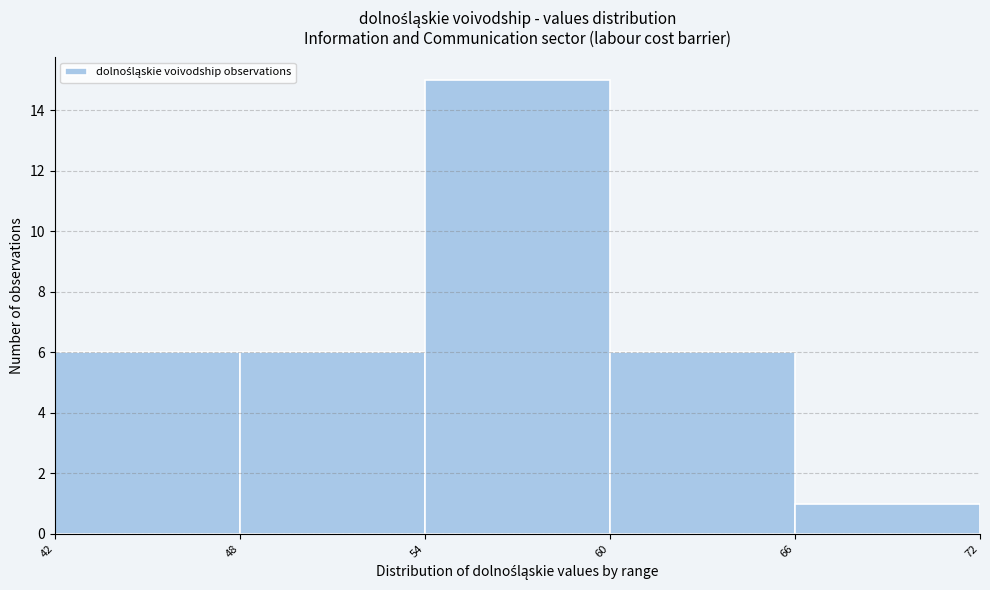

Which range on the x-axis has the tallest bar?

54 to 60